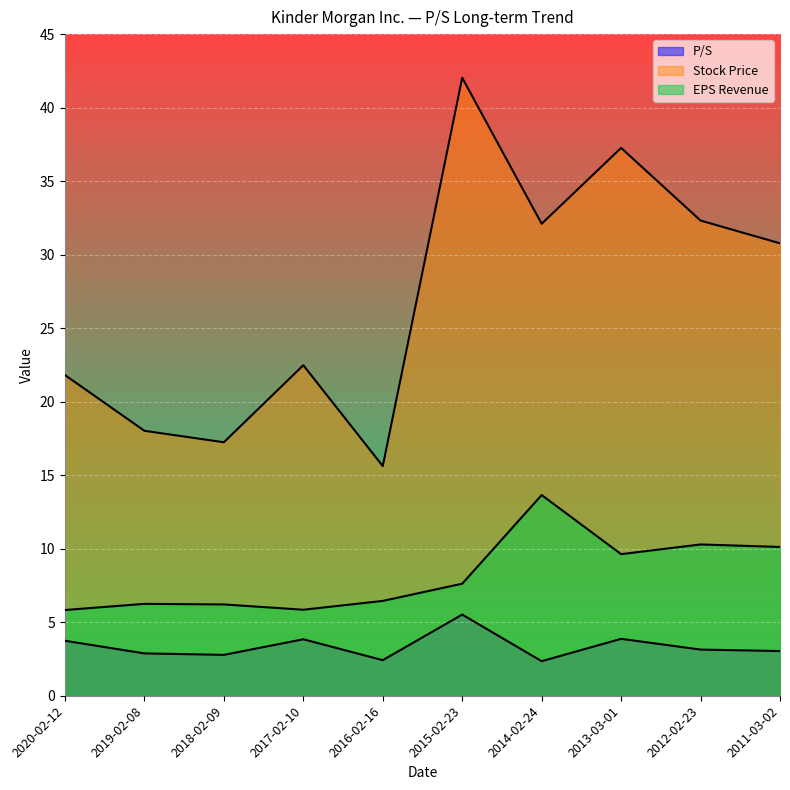

At how many categories does at least one series exceed 26?

5